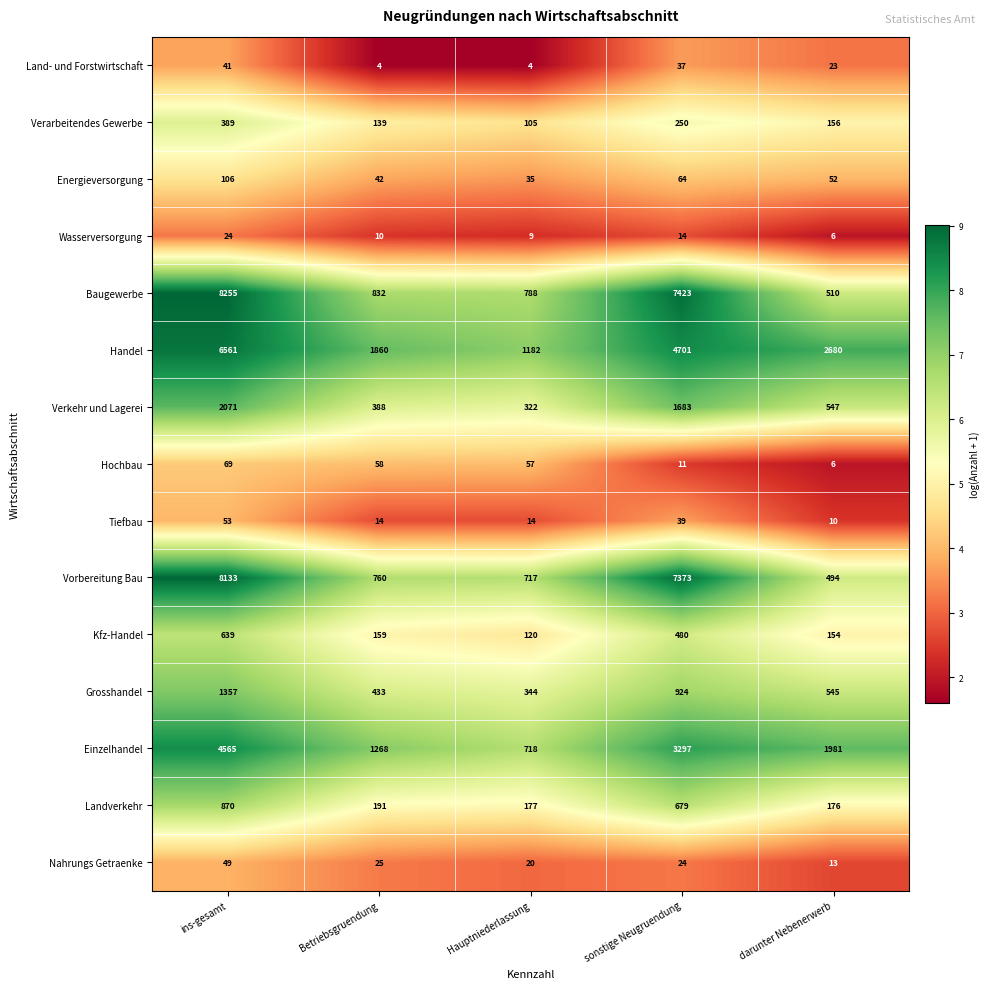

List the series in order of their peak value, highest first.

Baugewerbe, Vorbereitung Bau, Handel, Einzelhandel, Verkehr und Lagerei, Grosshandel, Landverkehr, Kfz-Handel, Verarbeitendes Gewerbe, Energieversorgung, Hochbau, Tiefbau, Nahrungs Getraenke, Land- und Forstwirtschaft, Wasserversorgung